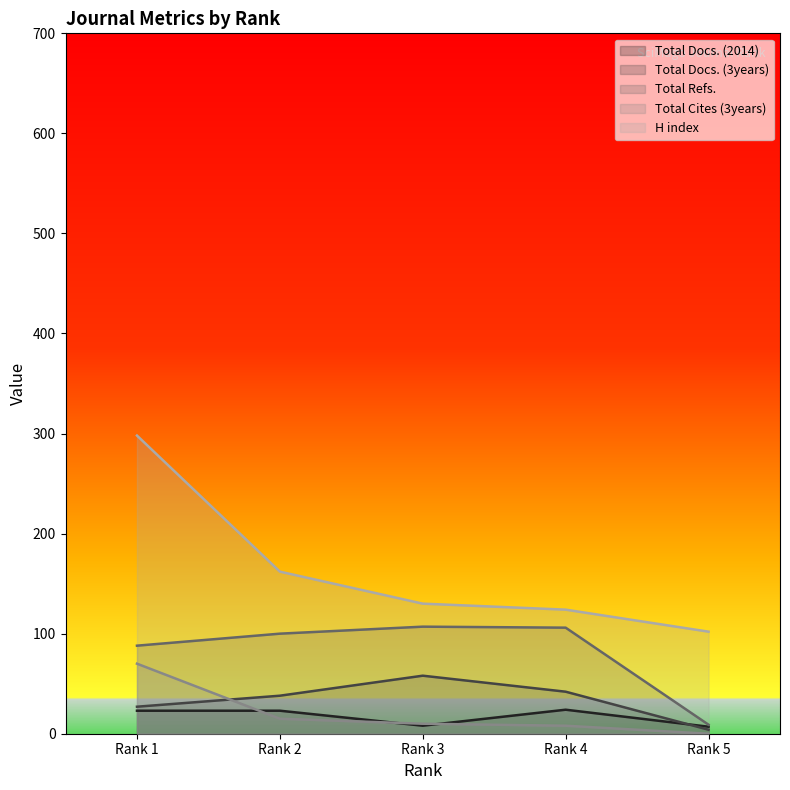

How many distinct data groups are displayed?

5